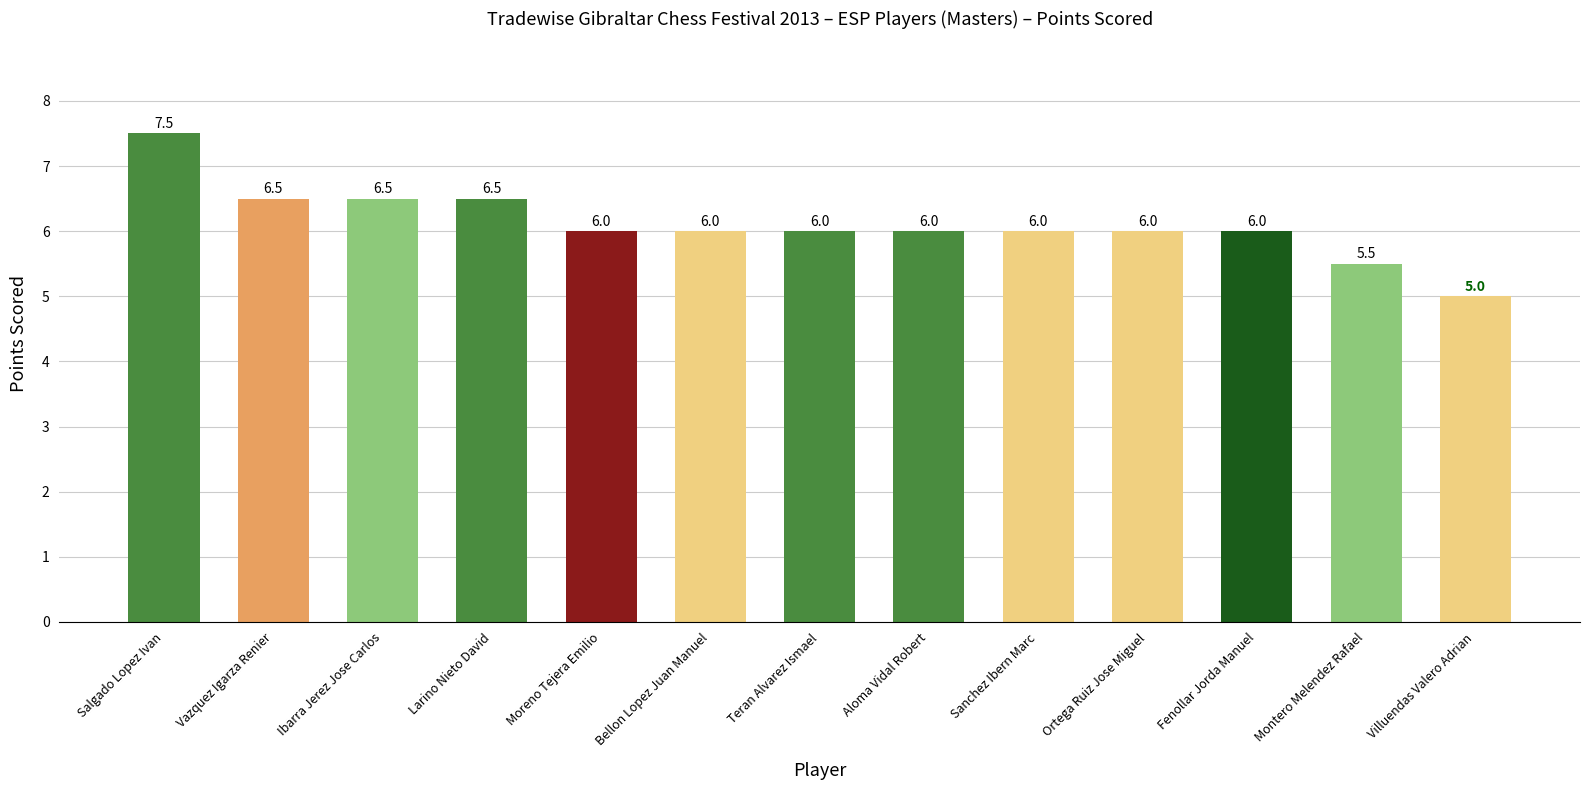

Approximately how many times larger is the value at Larino Nieto David compared to Moreno Tejera Emilio?

1.1